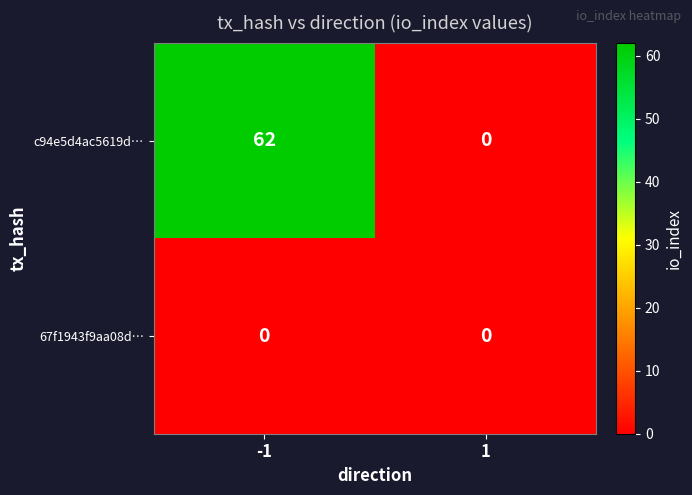

Reading left to right, transcribe all the data shown in this chart.

c94e5d4ac5619d…: -1=62	1=0
67f1943f9aa08d…: -1=0	1=0